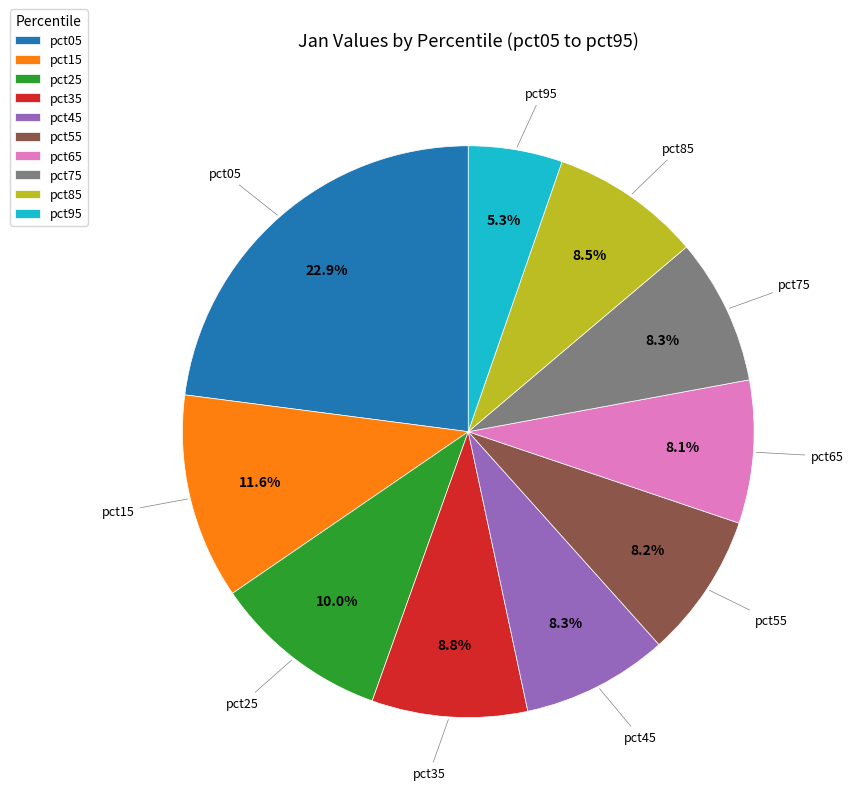

Which category has the biggest portion of the pie?

pct05